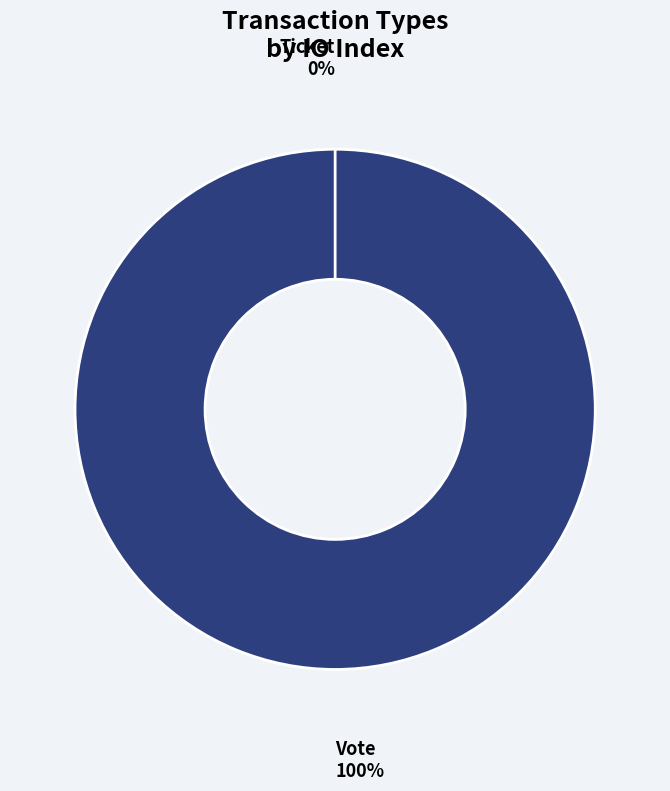

How many slices are in this pie chart?

2